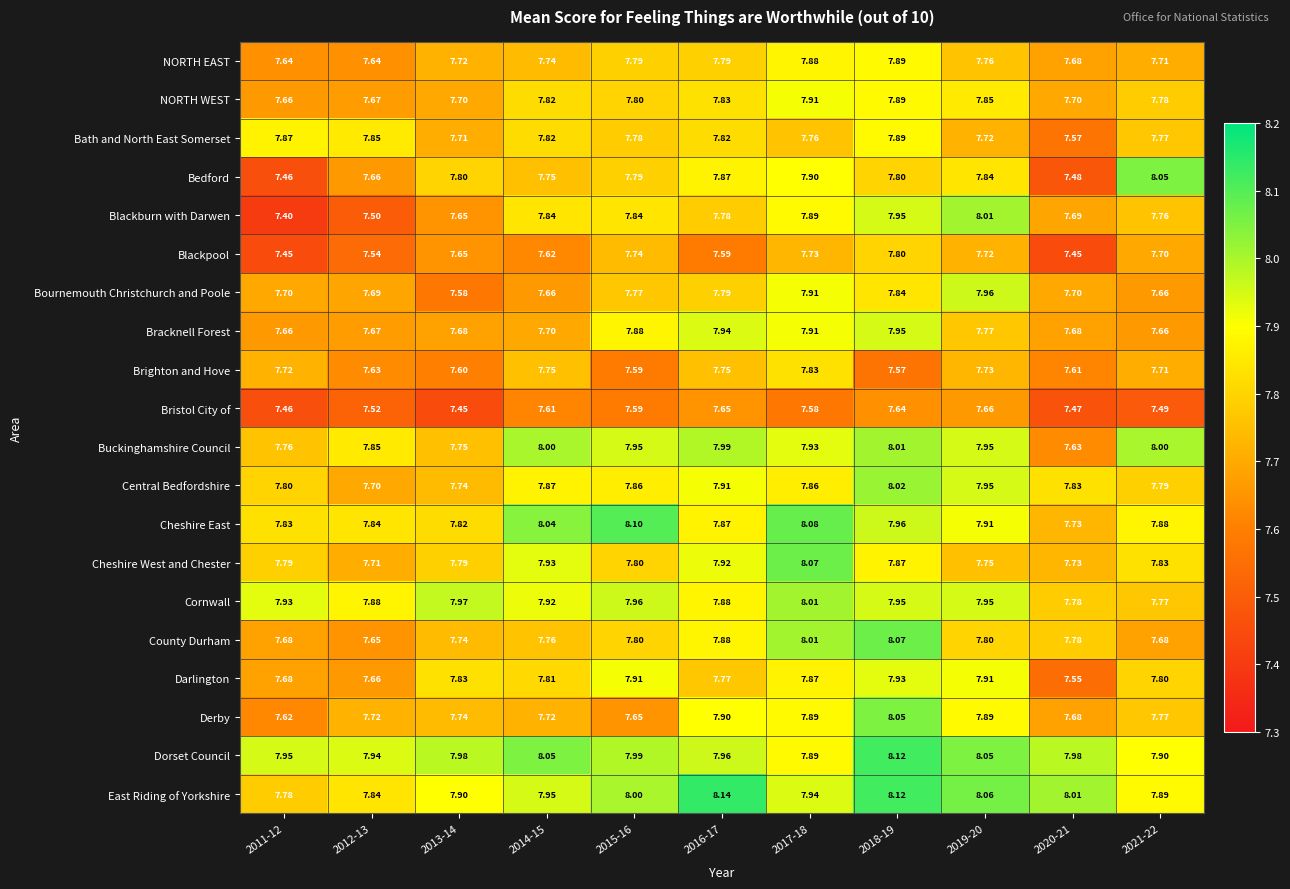

Which series has the largest range (max minus min)?

Blackburn with Darwen